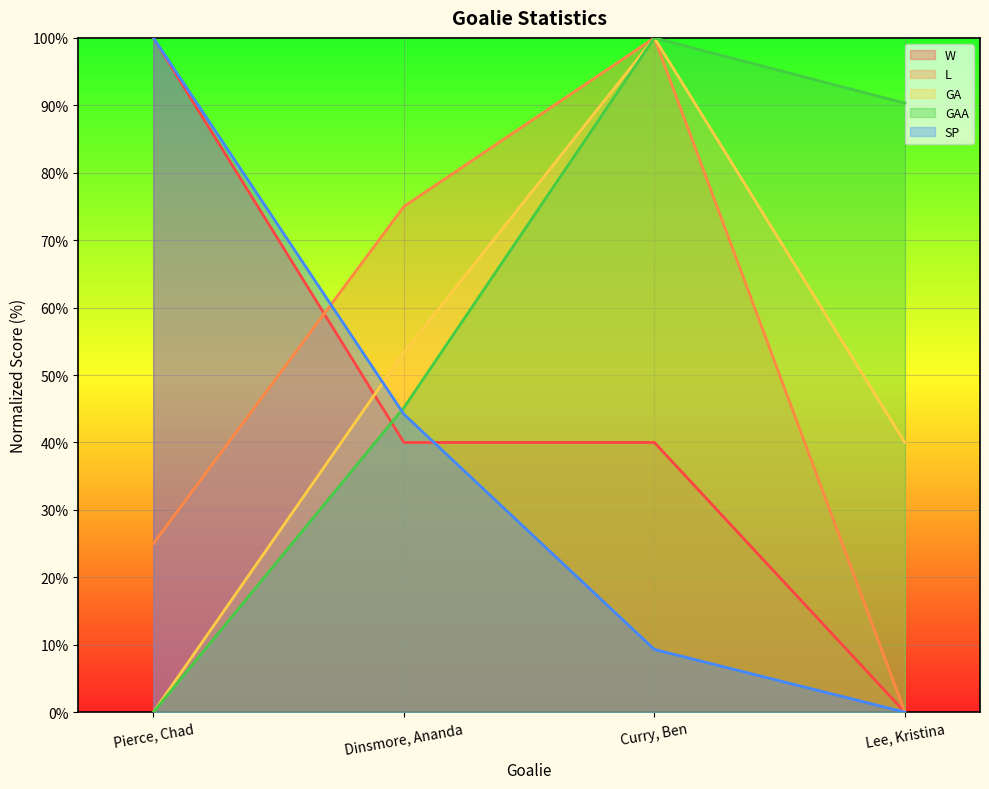

Reading left to right, list all the values displayed in this chart.

W: 100.0	40.0	40.0	0.0
L: 25.0	75.0	100.0	0.0
GA: 0.0	53.3	100.0	40.0
GAA: 0.0	45.2	100.0	90.3
SP: 100.0	44.2	9.3	0.0